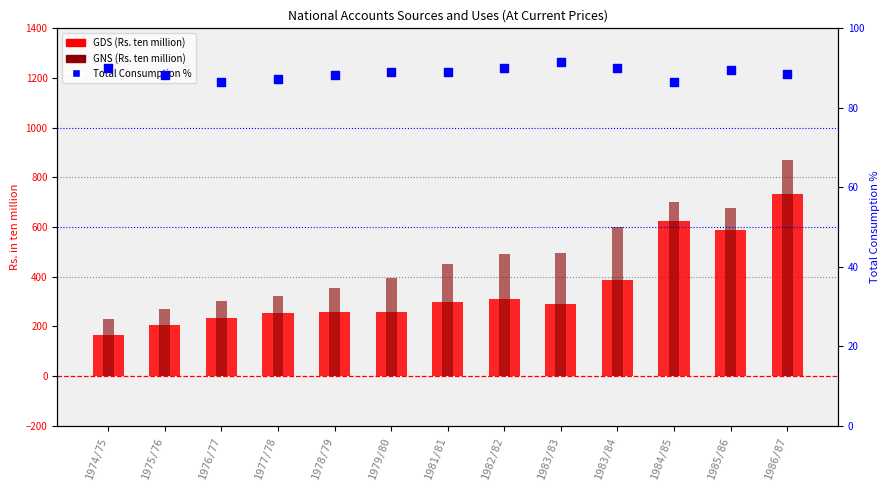

Which series reaches the minimum Y coordinate?

Total Consumption %